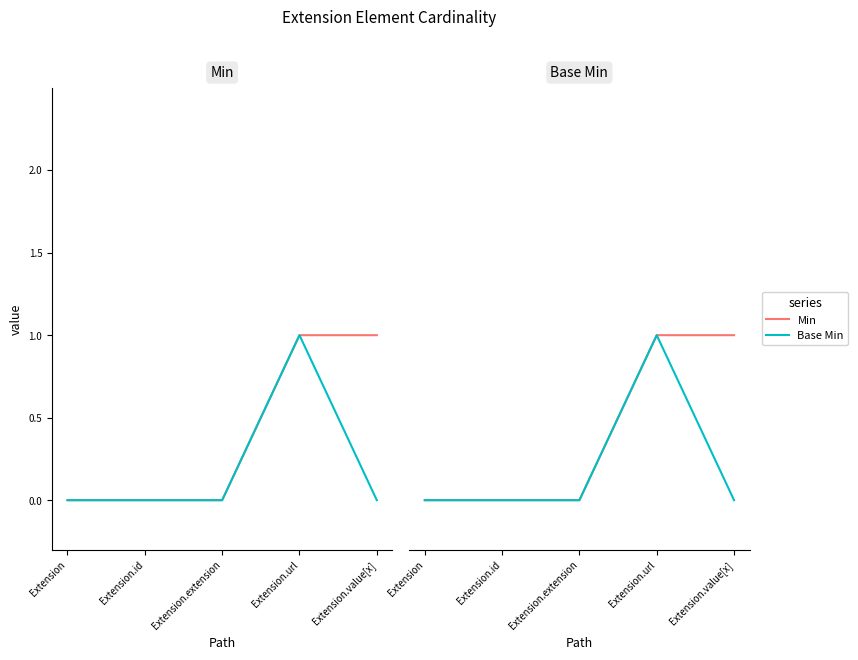

What is the difference between the Base Min values at Extension.url and Extension.id?

1